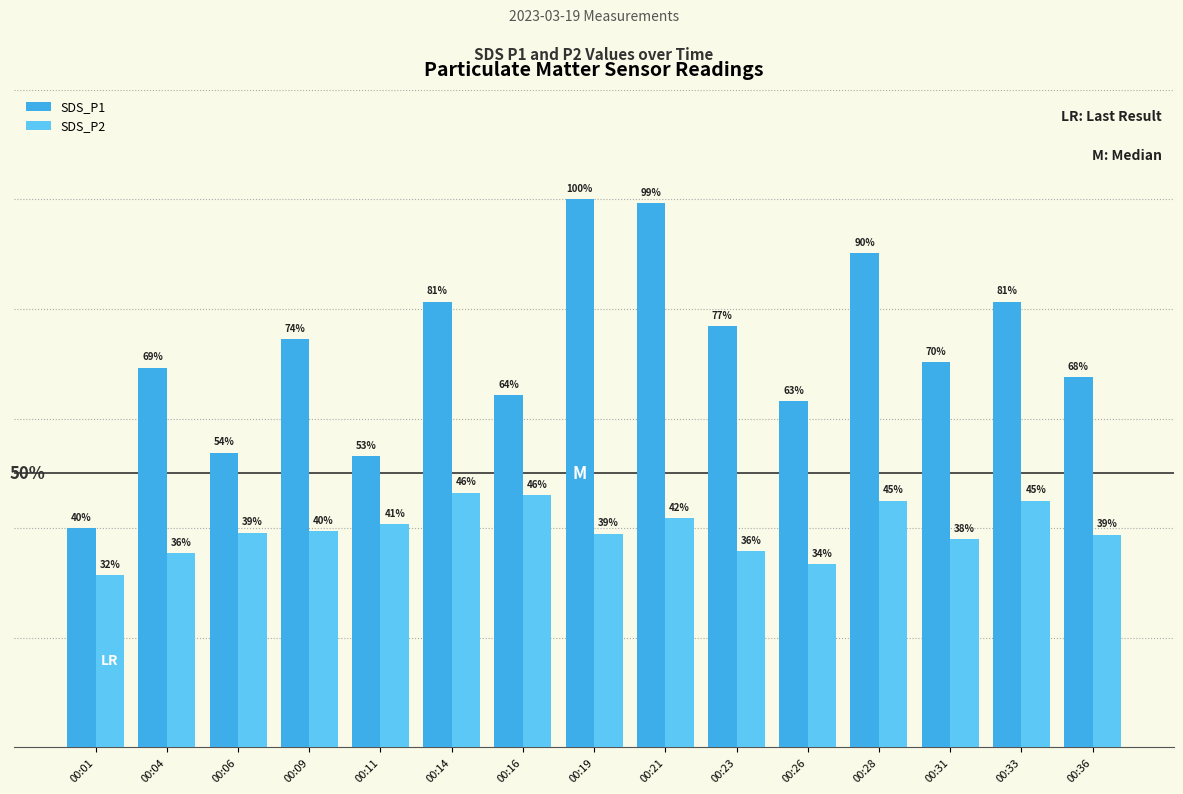

Does the chart contain any negative values?

No